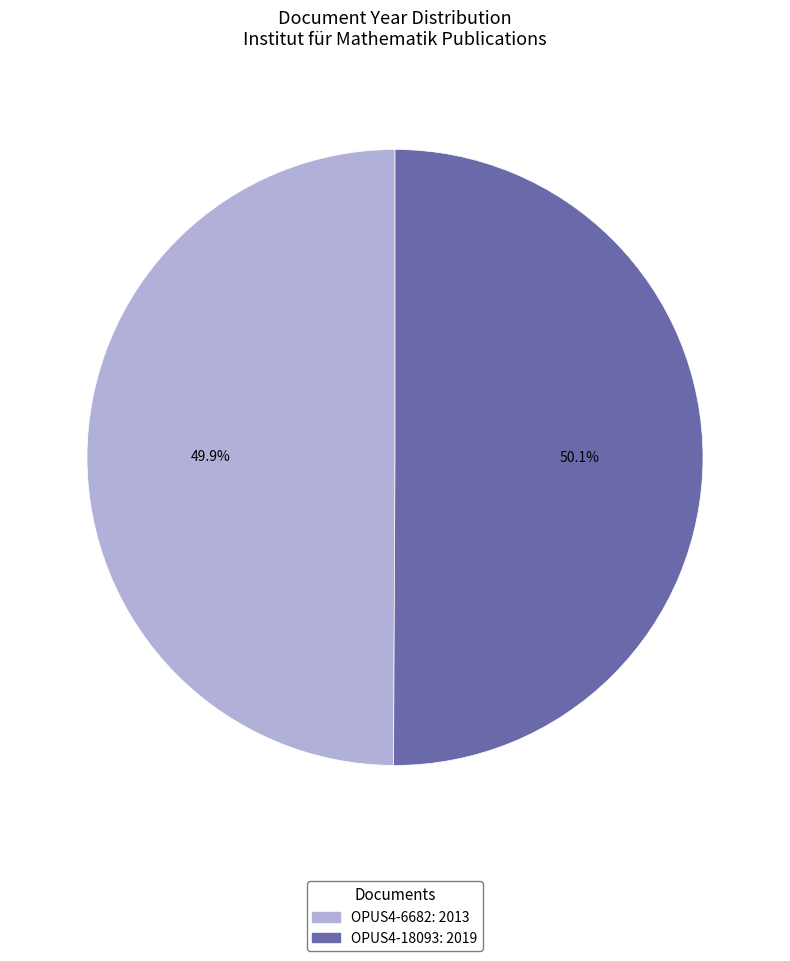

Does any single category account for the majority?

Yes